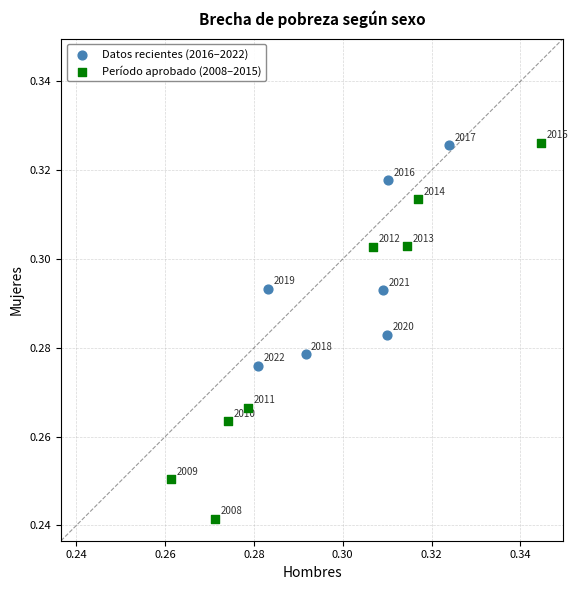

Which series has the widest spread of Y values?

Período aprobado (2008–2015)